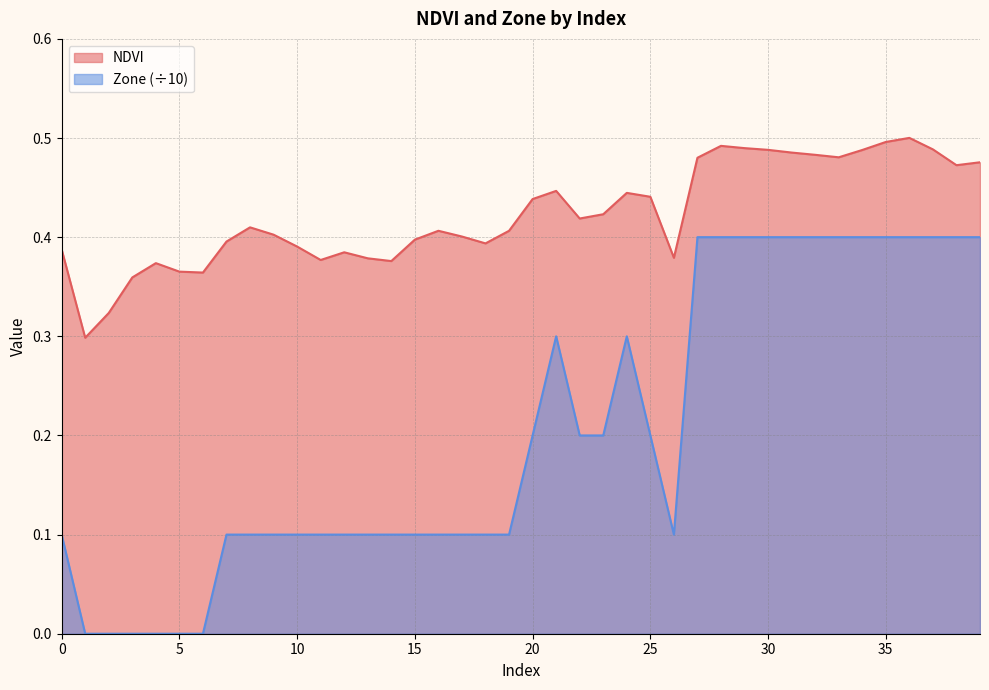

At which category does the chart reach its peak across all series?

36